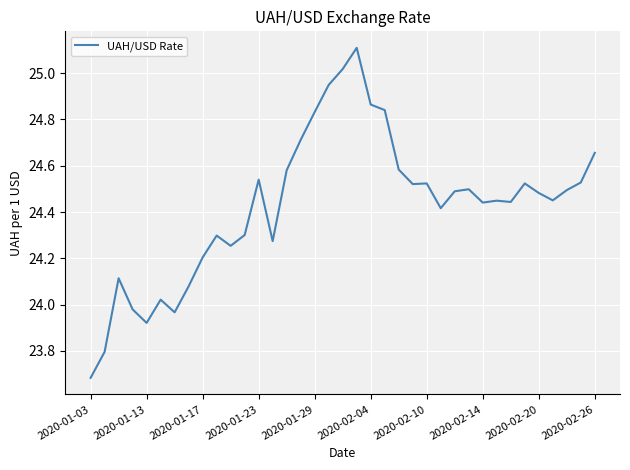

What is the maximum value shown in the chart?

25.1